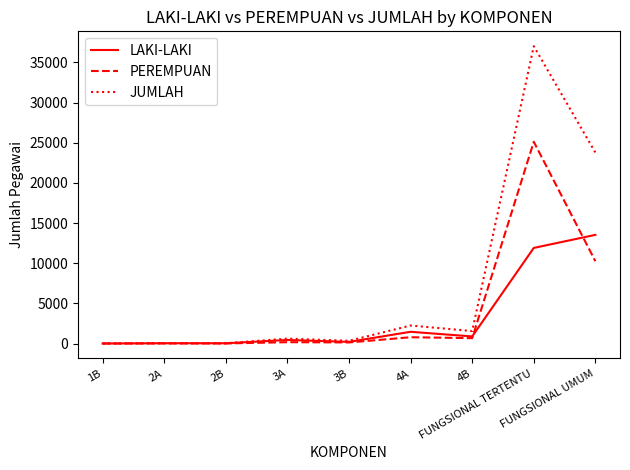

How many lines are shown in the chart?

3